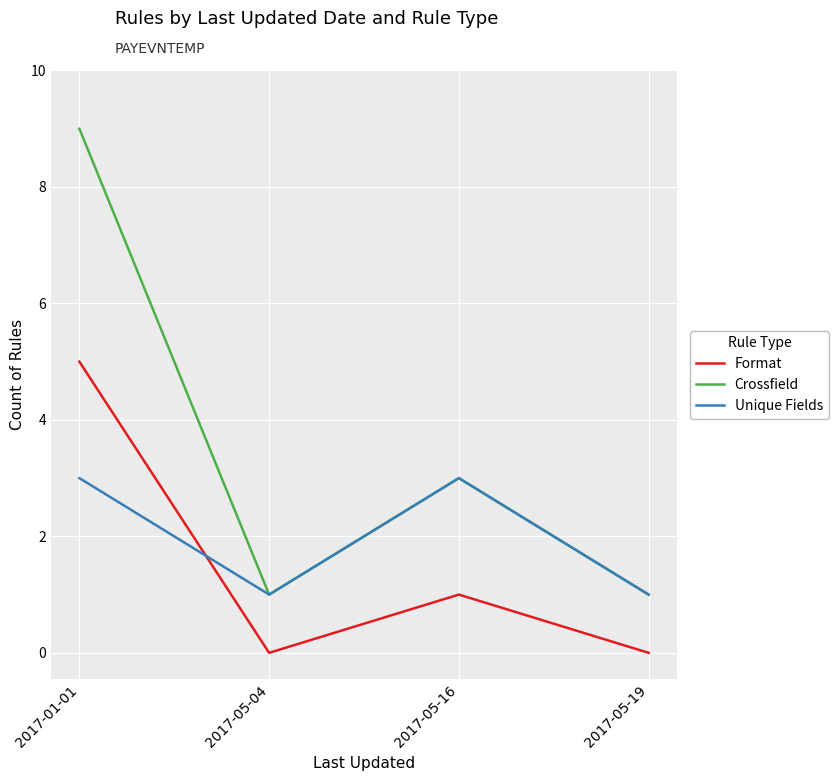

Which series changed the most between 2017-01-01 and 2017-05-16?

Crossfield